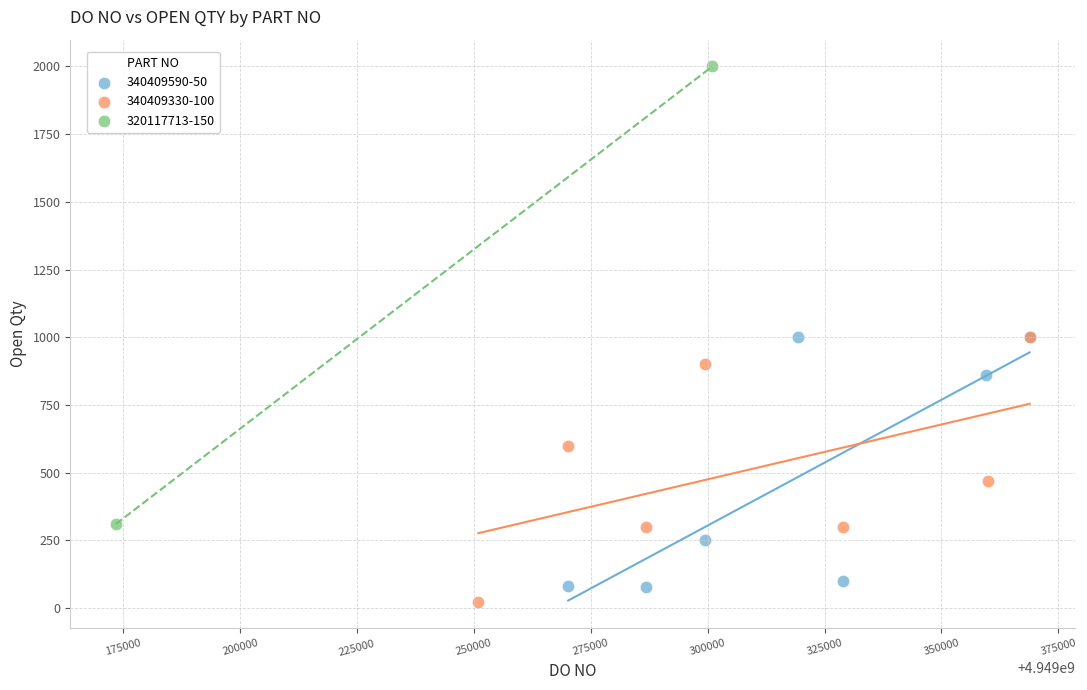

Which series contains the lowest Y value?

340409330-100